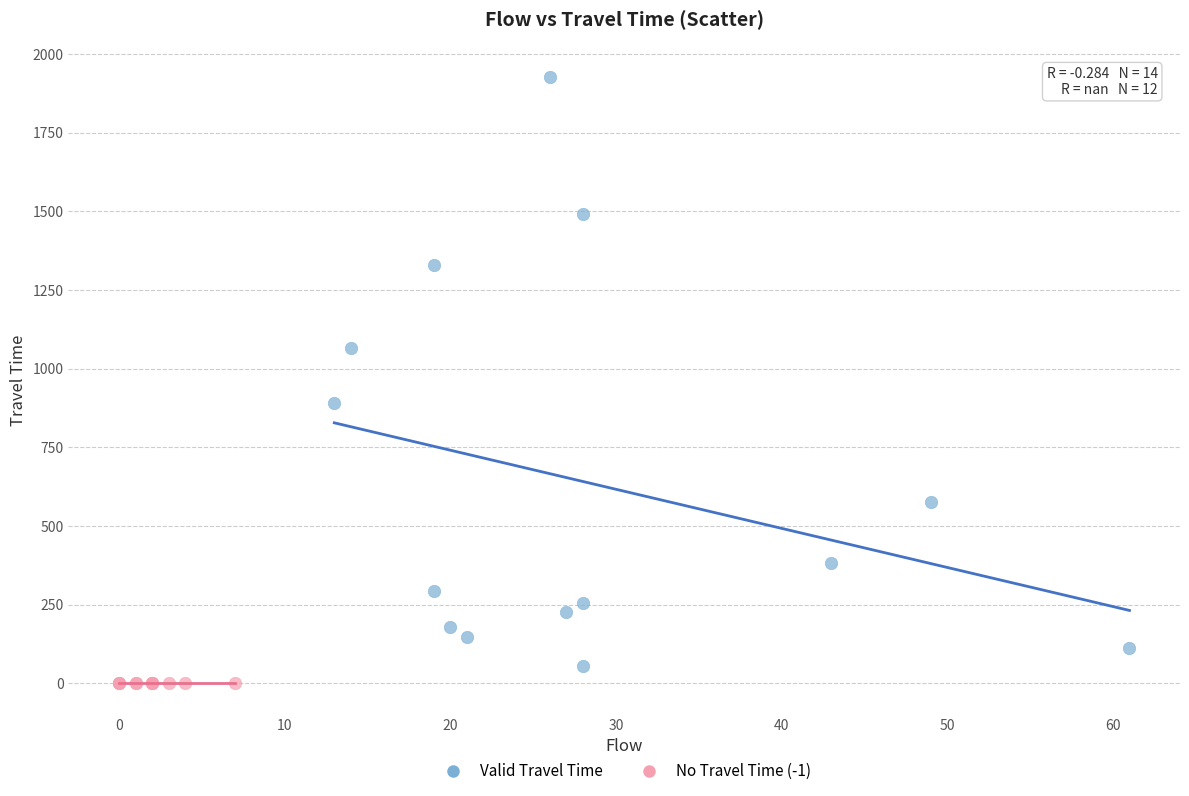

What are all the series names shown in the legend?

Valid Travel Time, No Travel Time (-1)